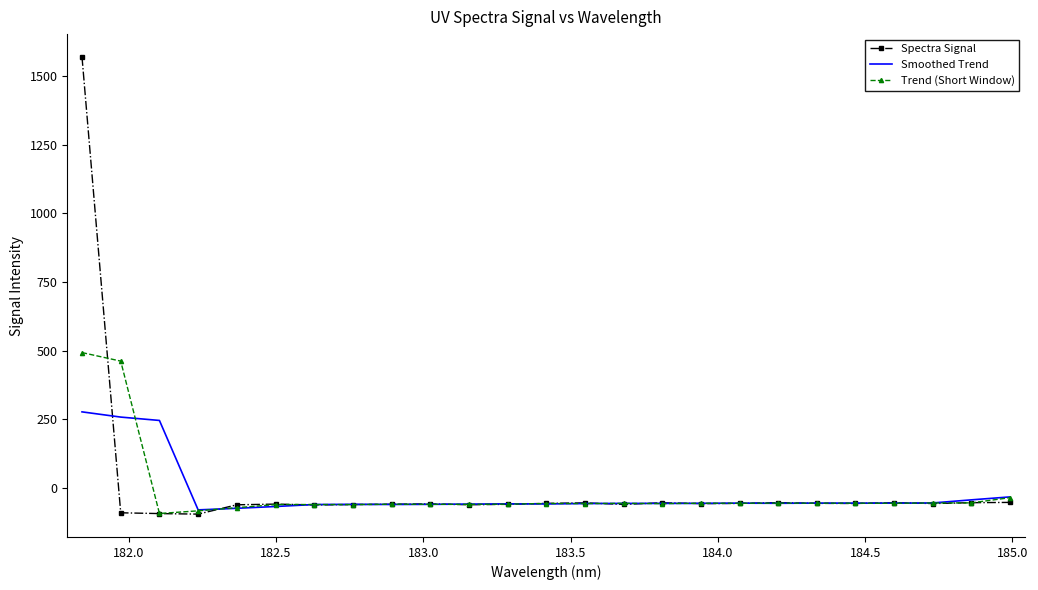

True or false: Spectra Signal and Smoothed Trend intersect in this chart.

True